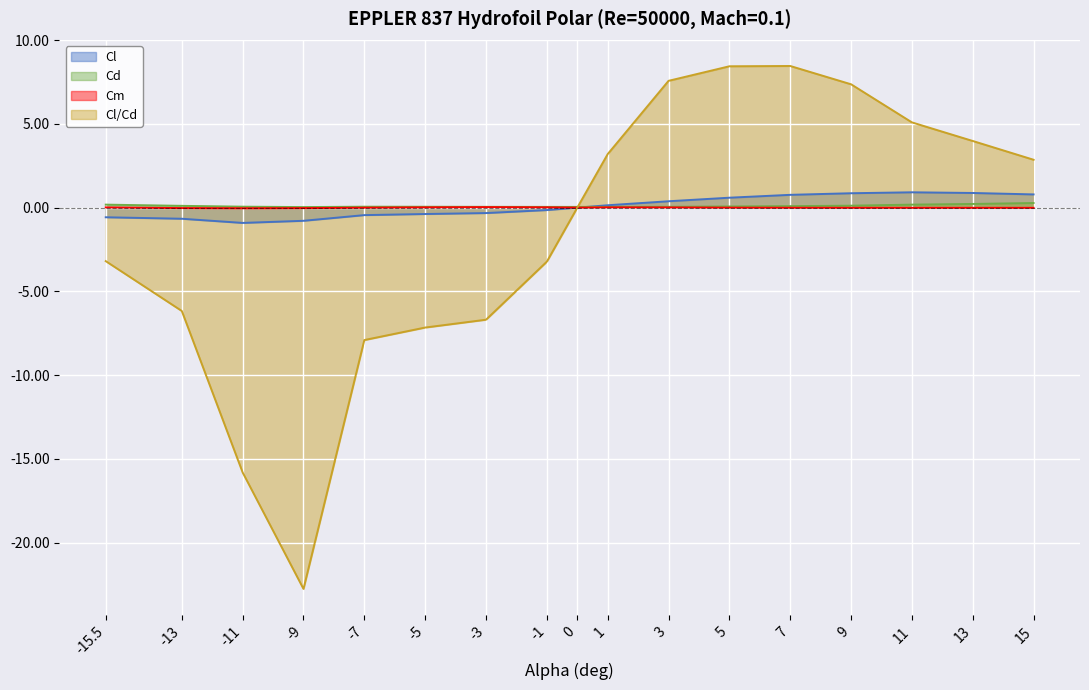

List the labels in order of Cd value, largest first.

15, 13, 11, -15.5, 9, -13, 7, 5, -11, -7, -5, 3, -3, -1, 1, 0, -9